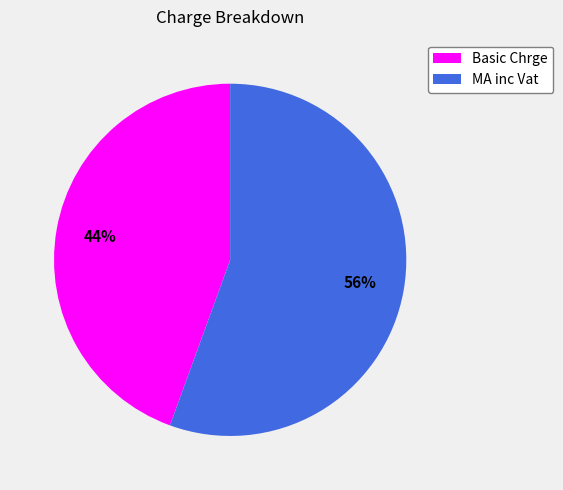

Which has a higher value, Basic Chrge or MA inc Vat?

MA inc Vat